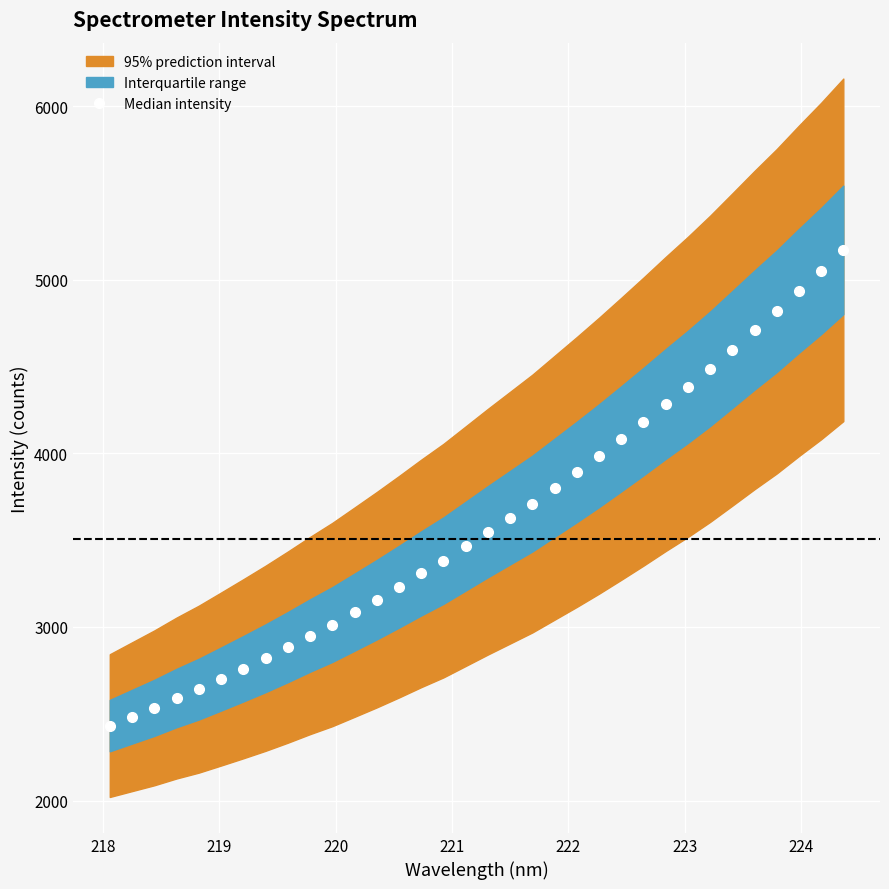

How many lines are shown in the chart?

1